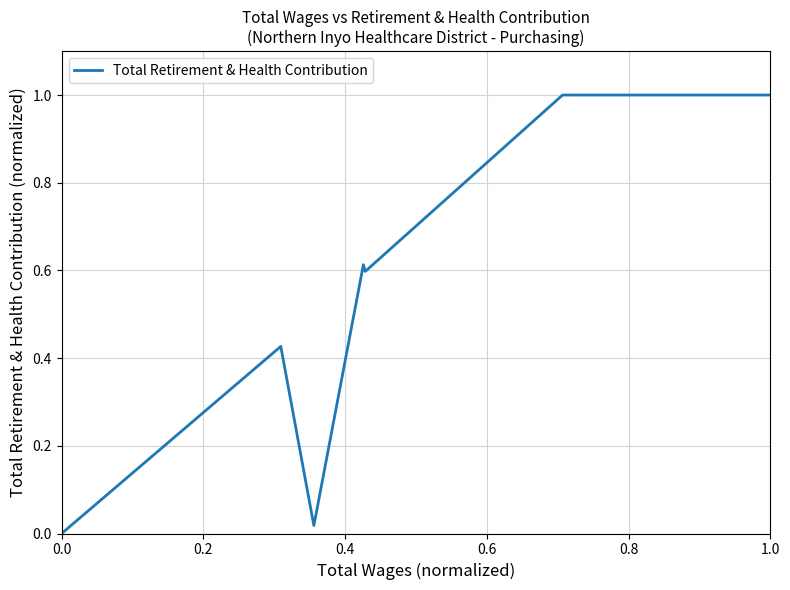

What is the difference between the maximum and minimum values?

1.0